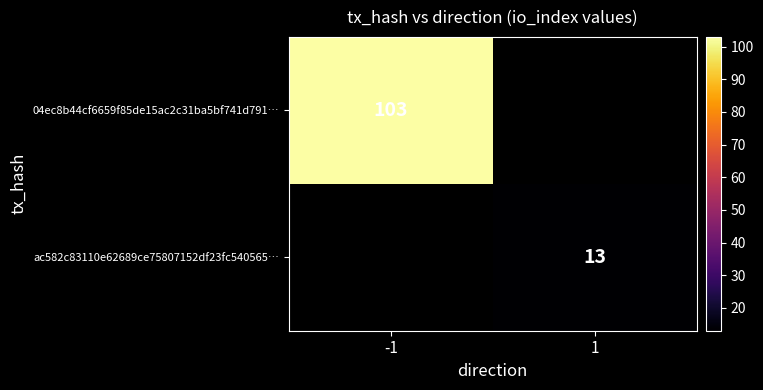

True or false: ac582c83110e62689ce75807152df23fc540565… has a value of 18 at 1.

False